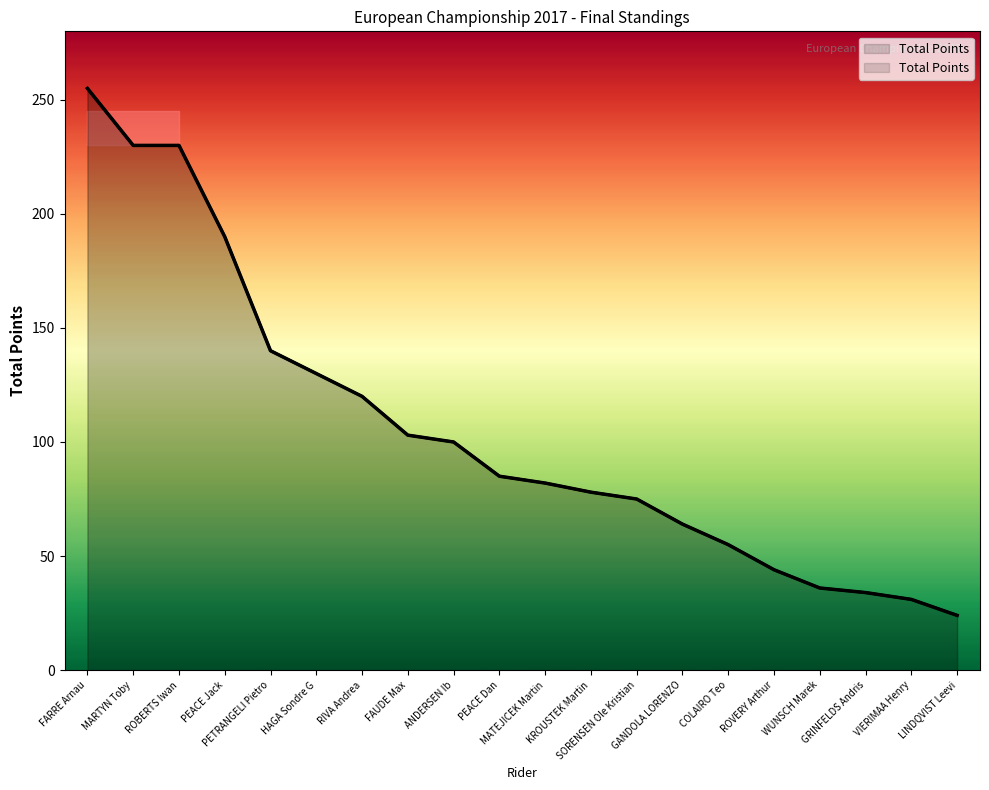

How many lines are shown in the chart?

1